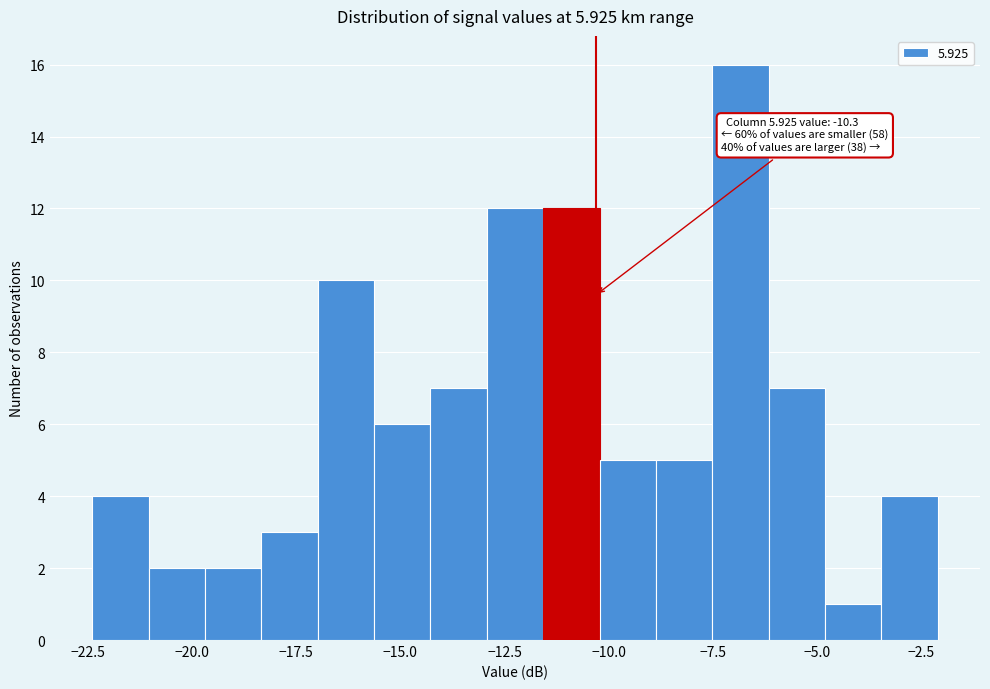

Read against the x-axis, roughly where is the centre of the tallest bar?

-7.0